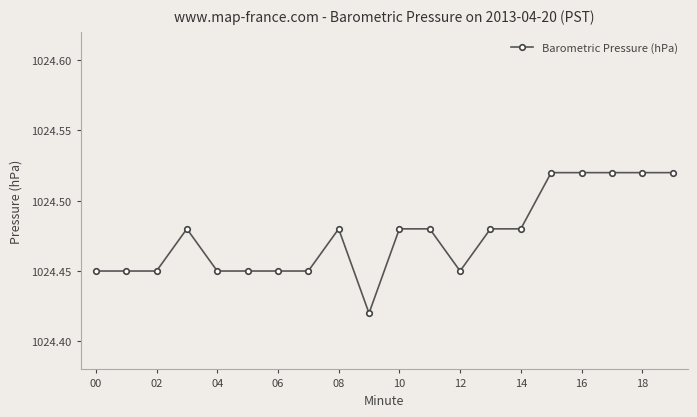

What is the sum of all values?

20489.5